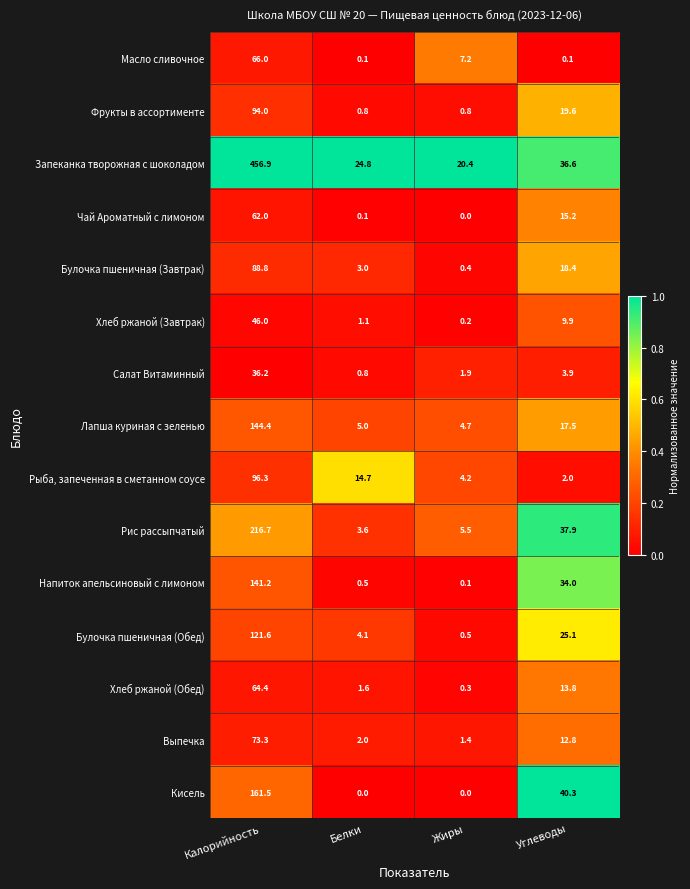

Which series has the widest spread of values?

Запеканка творожная с шоколадом